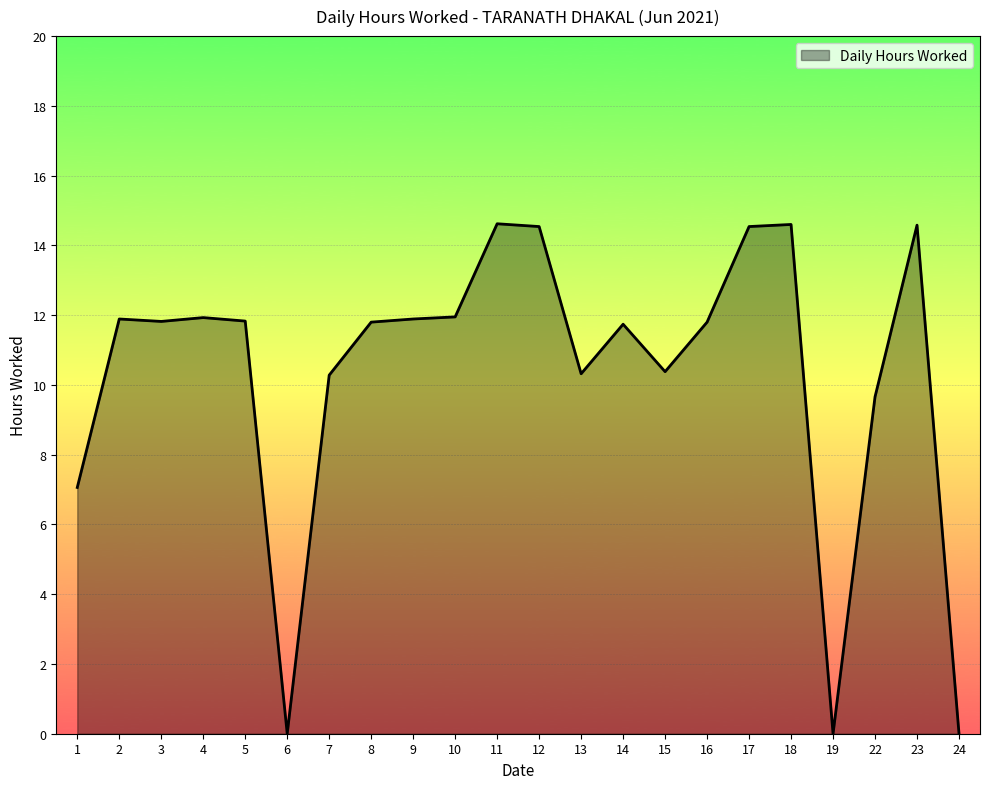

What is the maximum value shown in the chart?

14.6